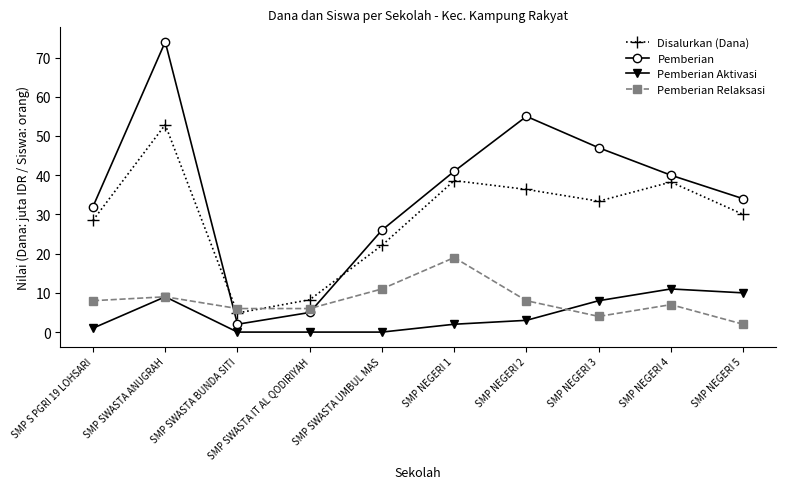

Count the number of data series in this chart.

4